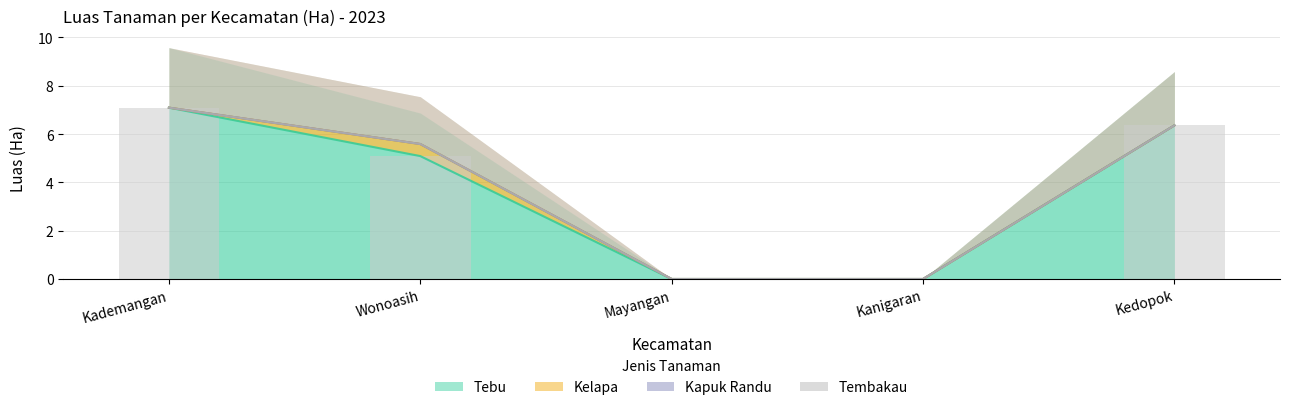

Which has a higher value, Kanigaran or Mayangan?

Kanigaran